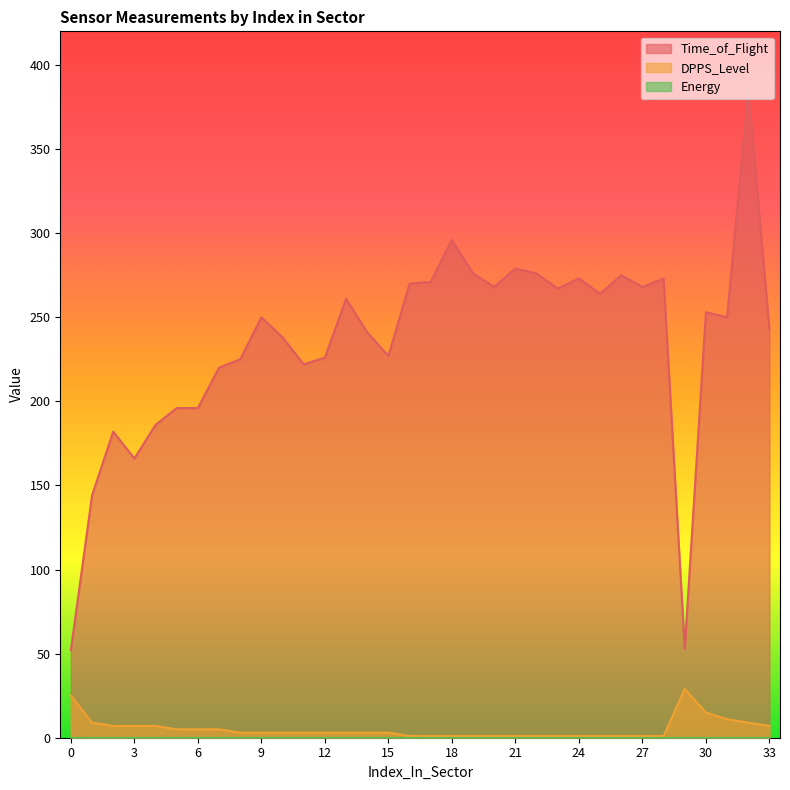

At 25, list the series in order from largest to smallest.

Time_of_Flight, DPPS_Level